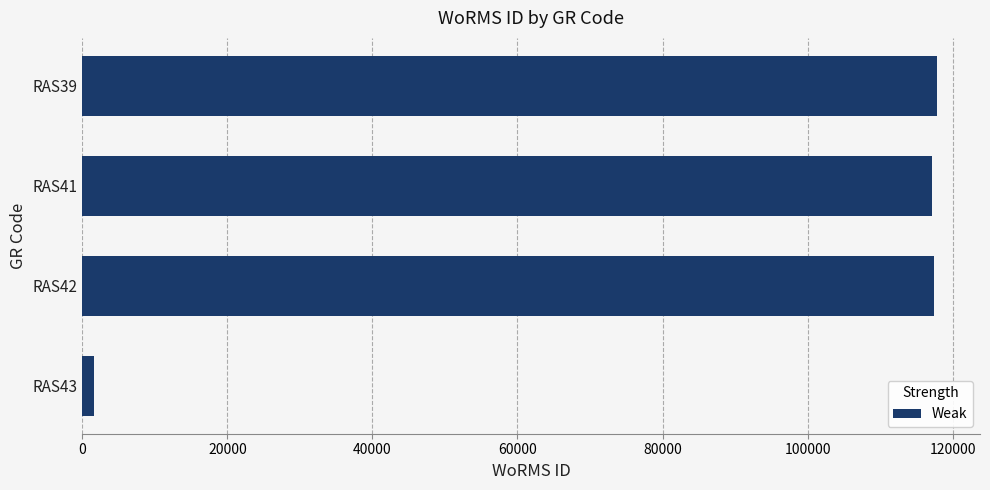

What is the greatest value displayed?

117888